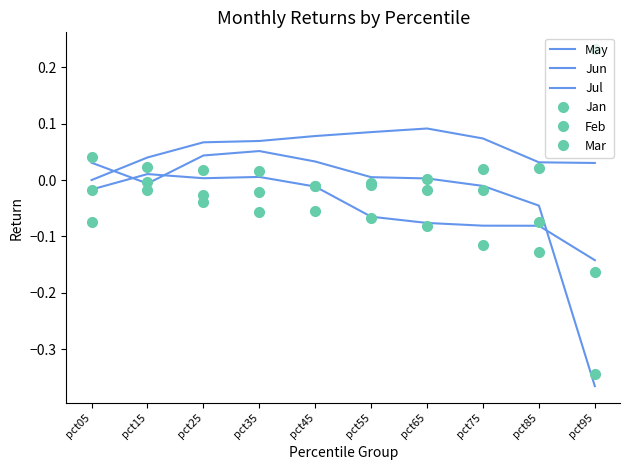

Reading left to right, what are all the values shown in this chart?

May: pct05=-0.0	pct15=0.0	pct25=0.1	pct35=0.1	pct45=0.1	pct55=0.1	pct65=0.1	pct75=0.1	pct85=0.0	pct95=0.0
Jun: pct05=0.0	pct15=-0.0	pct25=0.0	pct35=0.1	pct45=0.0	pct55=0.0	pct65=0.0	pct75=-0.0	pct85=-0.0	pct95=-0.4
Jul: pct05=-0.0	pct15=0.0	pct25=0.0	pct35=0.0	pct45=-0.0	pct55=-0.1	pct65=-0.1	pct75=-0.1	pct85=-0.1	pct95=-0.1
Jan: pct05=0.0	pct15=0.0	pct25=0.0	pct35=0.0	pct45=-0.0	pct55=-0.0	pct65=0.0	pct75=0.0	pct85=0.0	pct95=-0.2
Feb: pct05=-0.0	pct15=-0.0	pct25=-0.0	pct35=-0.0	pct45=-0.0	pct55=-0.0	pct65=-0.0	pct75=-0.0	pct85=-0.1	pct95=0.2
Mar: pct05=-0.1	pct15=-0.0	pct25=-0.0	pct35=-0.1	pct45=-0.1	pct55=-0.1	pct65=-0.1	pct75=-0.1	pct85=-0.1	pct95=-0.3